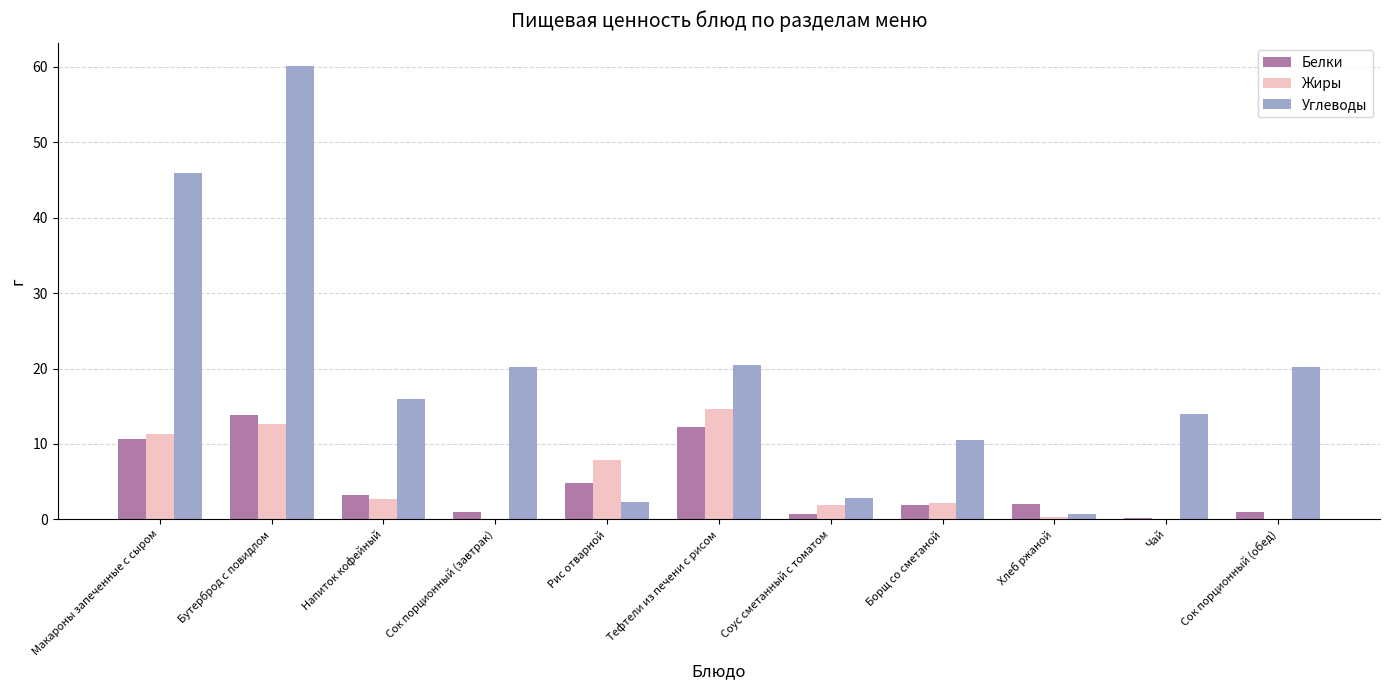

What is the sum of the Белки values at Борщ со сметаной and Рис отварной?

6.7